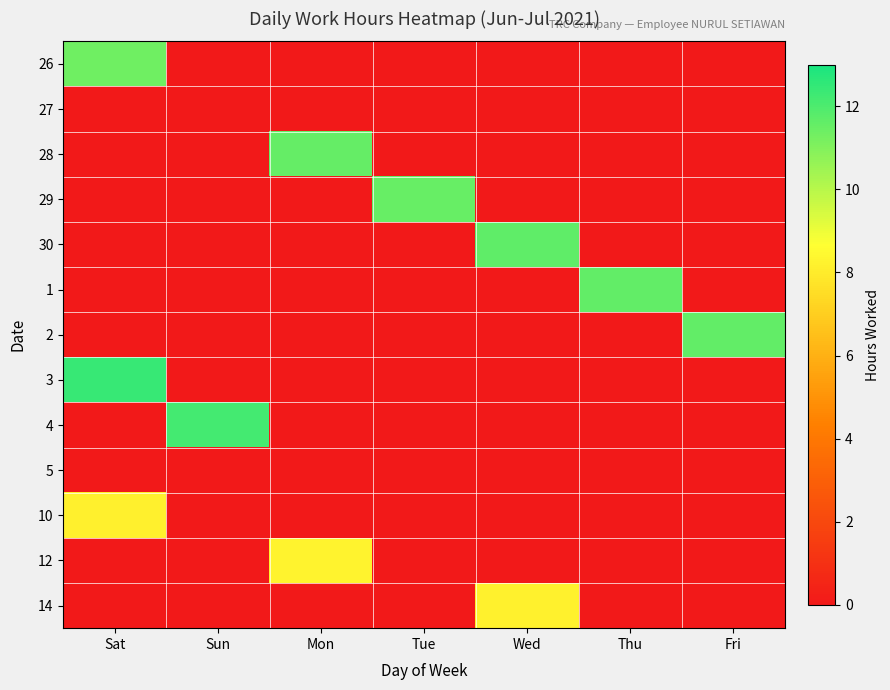

How many categories are shown in the chart?

7